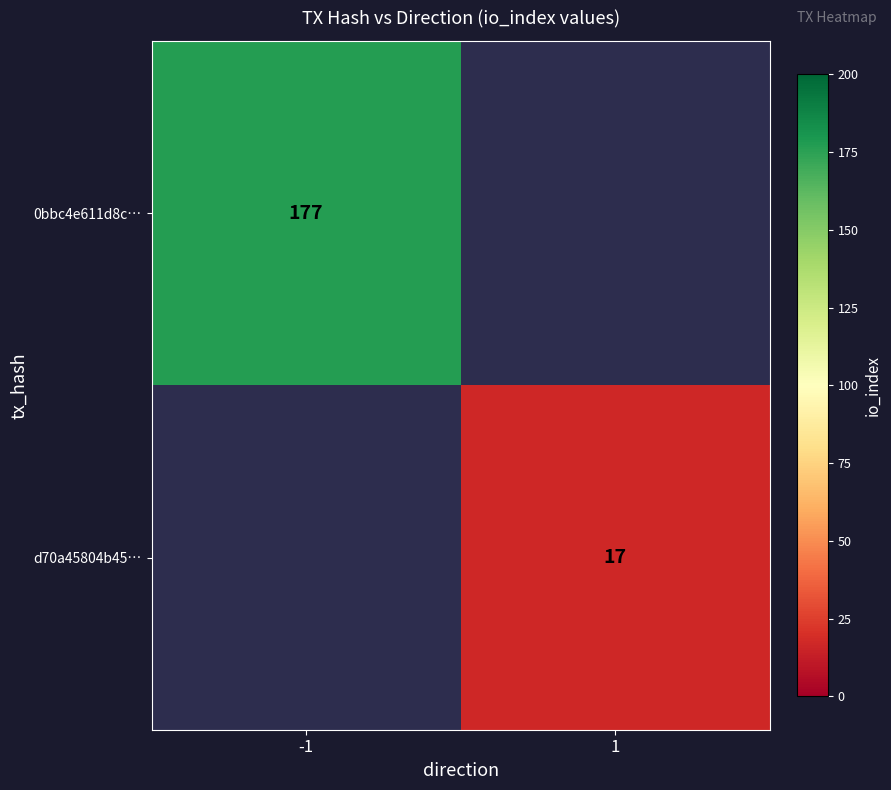

Is it true that 0bbc4e611d8c… equals 296 at -1?

False